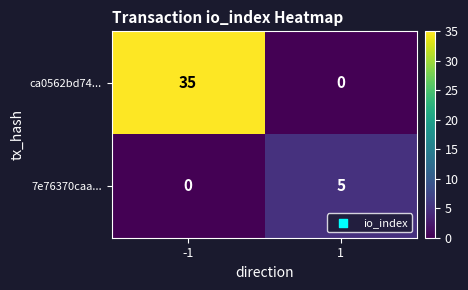

Rank the series at -1 from lowest to highest value.

7e76370caa..., ca0562bd74...